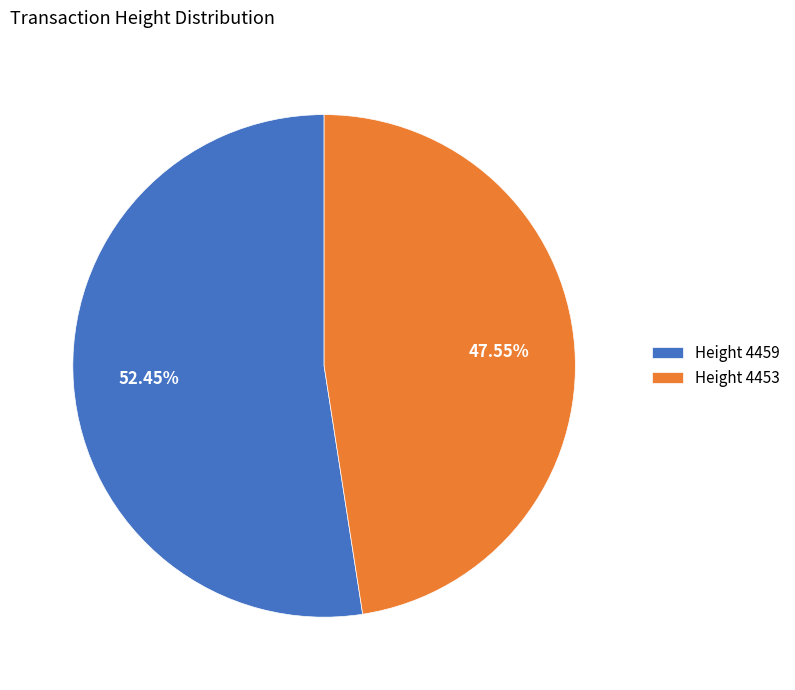

What is the largest slice in the pie chart?

Height 4459